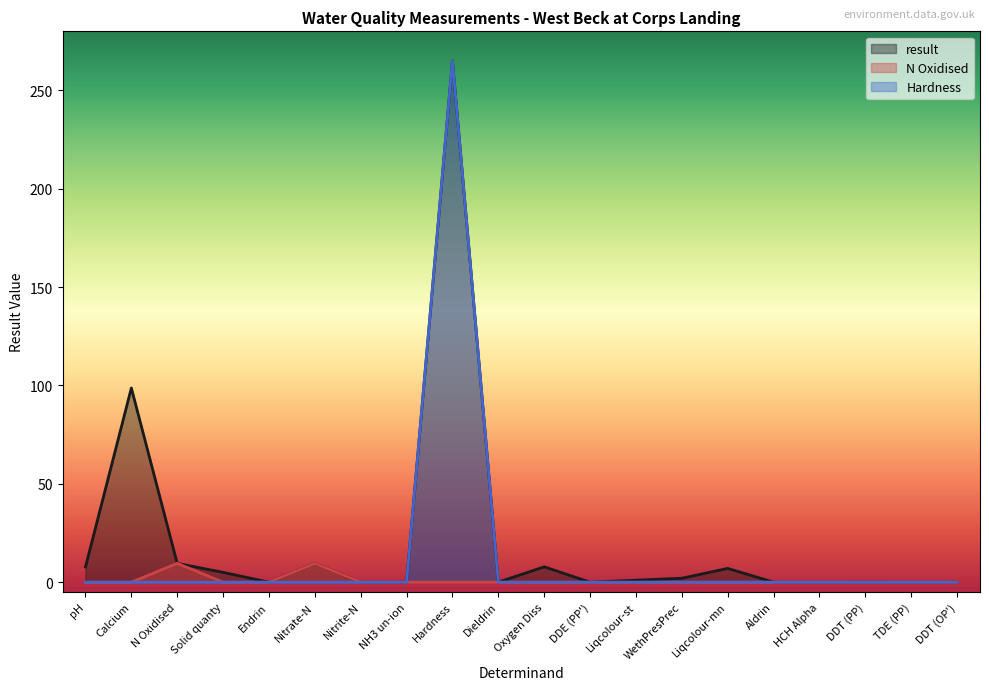

At which category does the chart reach its peak across all series?

Hardness